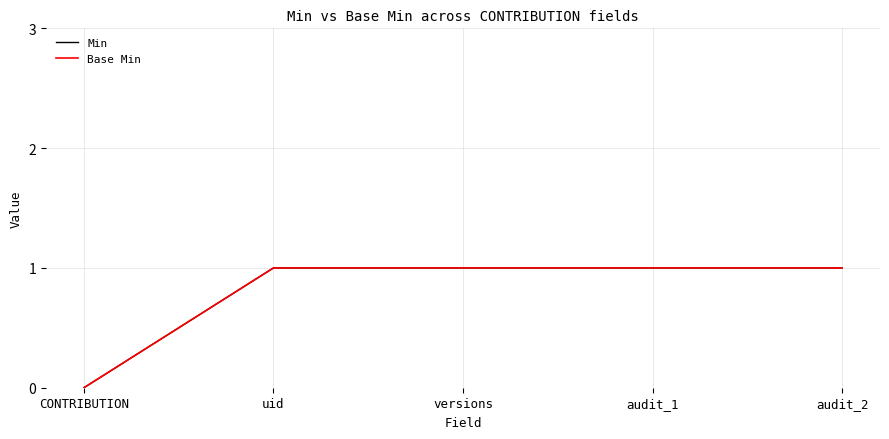

At which label does Min reach its peak?

uid